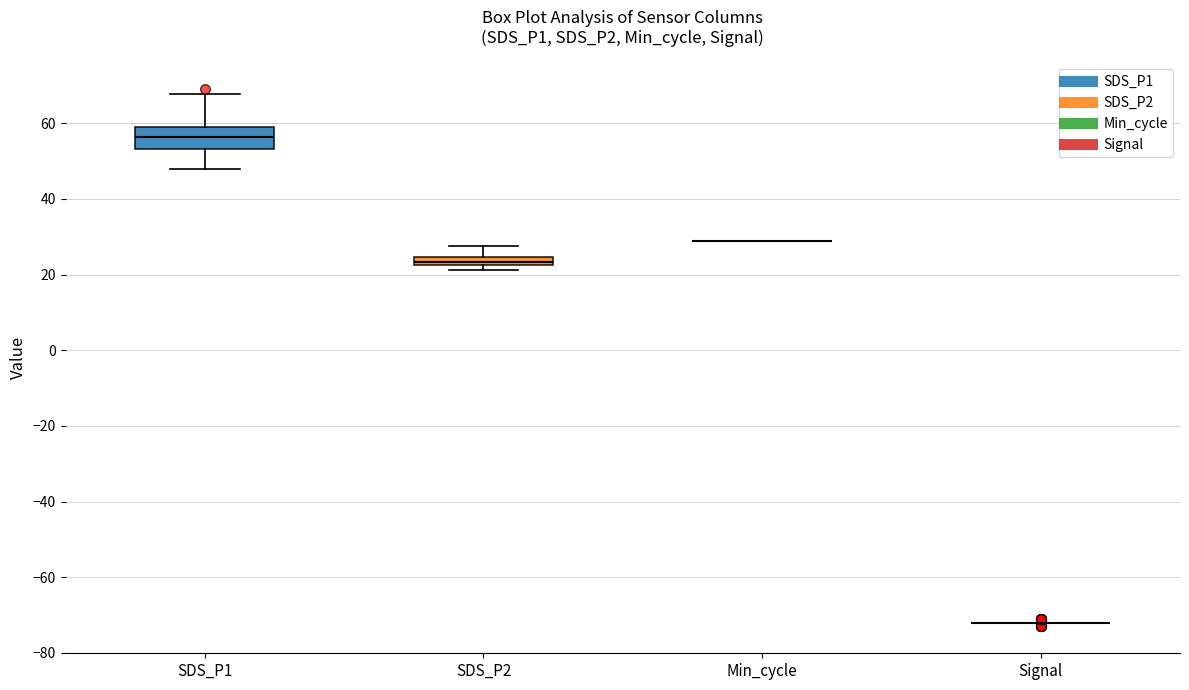

Comparing the boxes themselves (not the whiskers), which one is the tallest?

SDS_P1